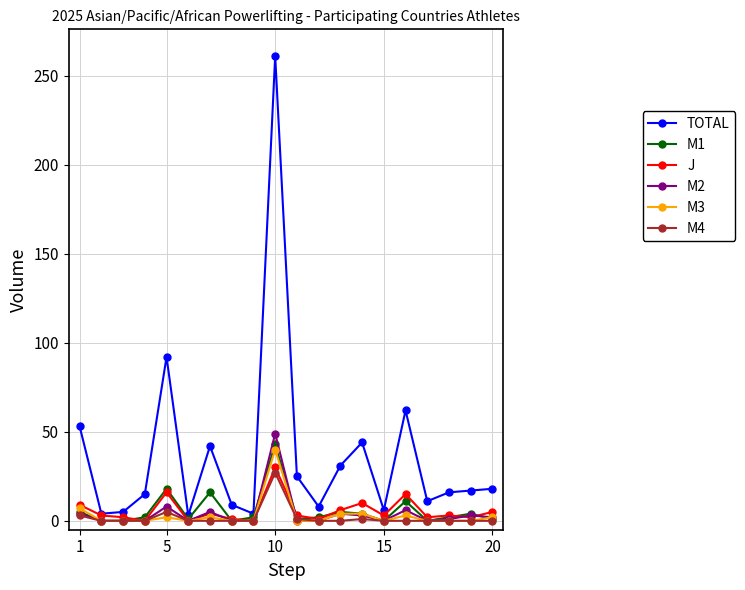

How many interior local peaks does the J series have?

6